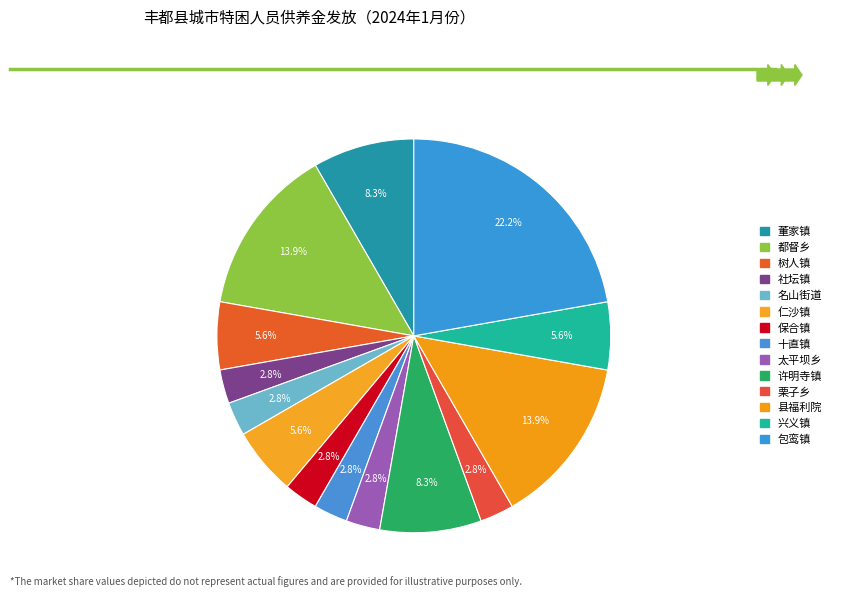

What percentage is the 保合镇 slice, to the nearest percent?

3%